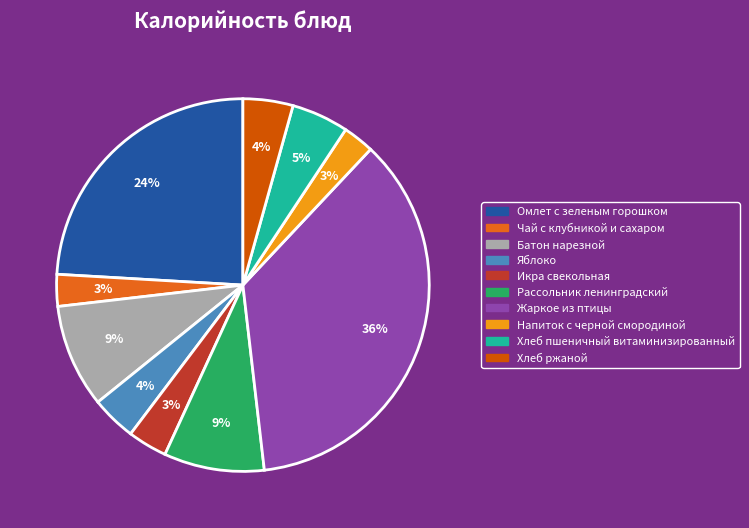

How many segments does this pie chart have?

10